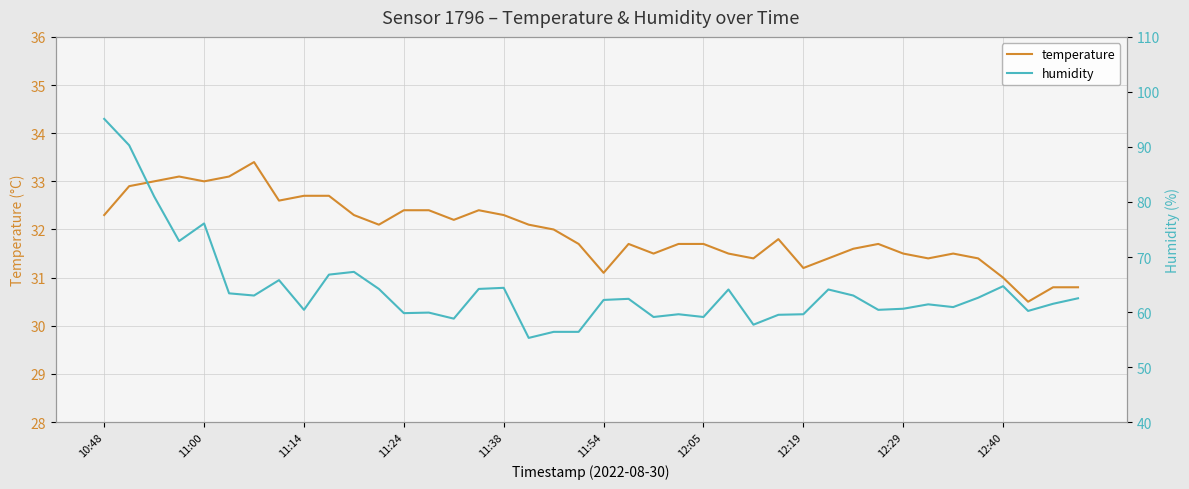

Is it true that temperature equals 31.7 at 12:05?

True